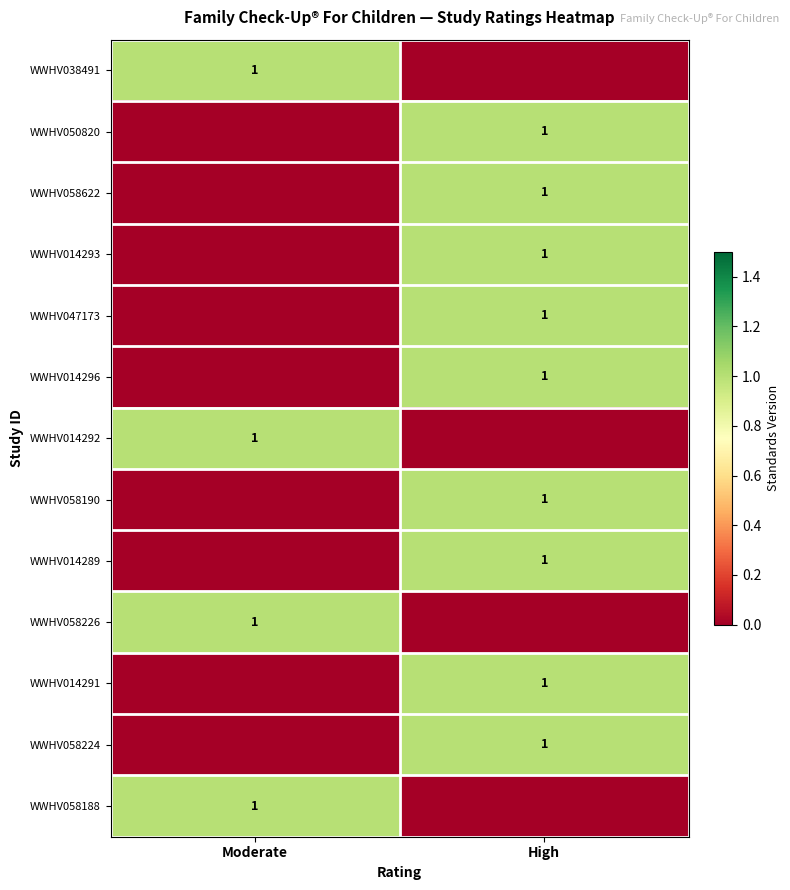

Between Moderate and High, which is larger?

Moderate